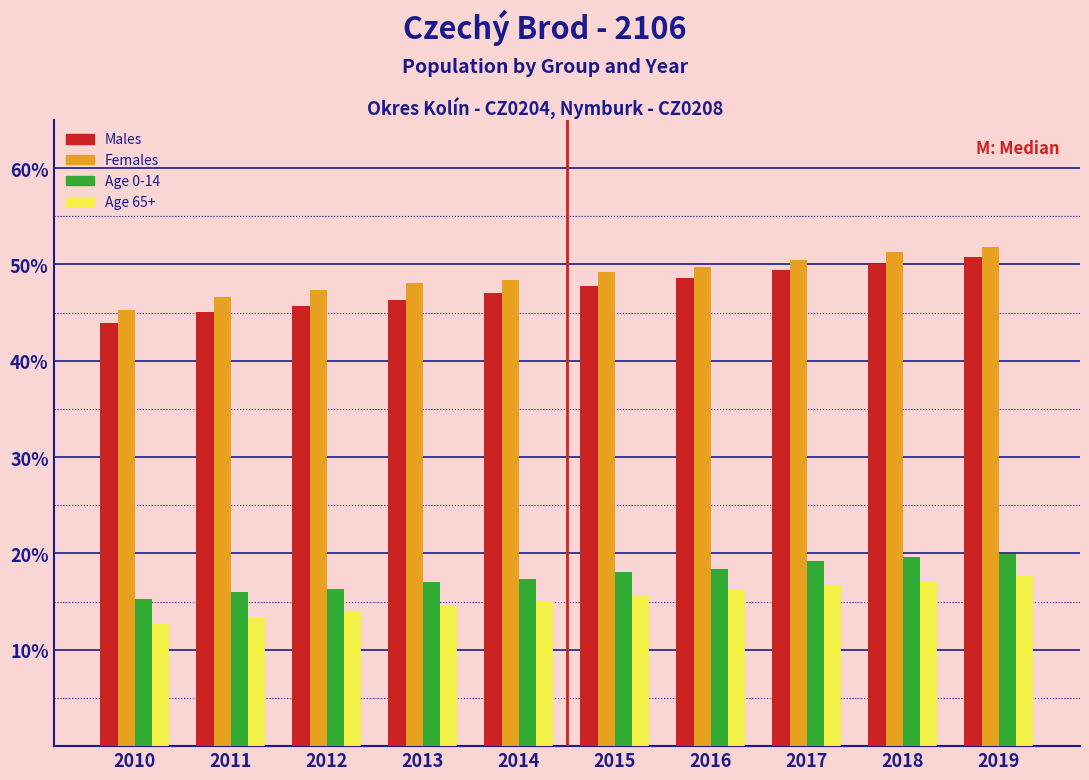

The Age 65+ series shows 13.9 at 2012. True or false?

True